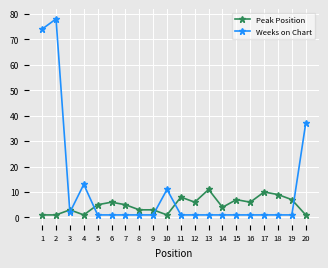

Is this an area chart (filled region under the line)?

No